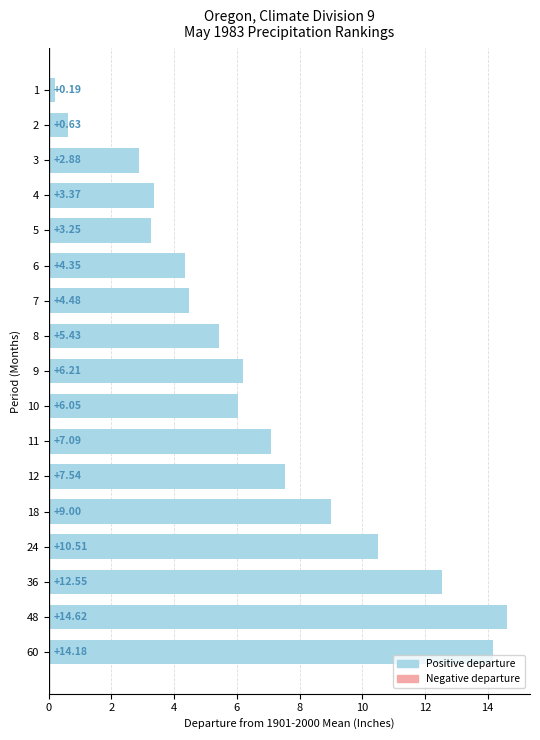

Approximately how many times larger is the value at 36 compared to 48?

0.9